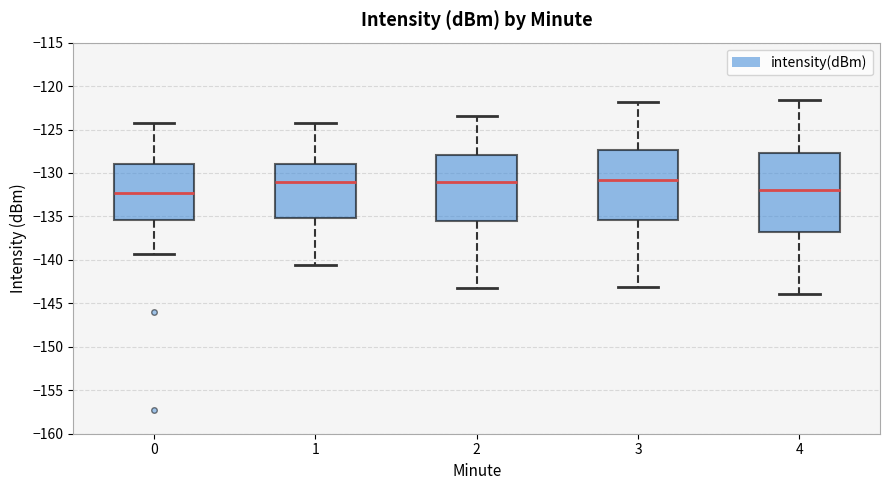

Reading left to right, read every box against the y-axis: the position of its median line, the range the box covers, and the ends of its whiskers. The values are not printed on the chart, so give them approximately, as read against the axis.

0: median -132.5, box -135.5 to -129.0, whiskers -139.5 to -124.0
1: median -131.0, box -135.0 to -129.0, whiskers -140.5 to -124.0
2: median -131.0, box -135.5 to -128.0, whiskers -143.0 to -123.5
3: median -131.0, box -135.5 to -127.5, whiskers -143.0 to -122.0
4: median -132.0, box -137.0 to -127.5, whiskers -144.0 to -121.5